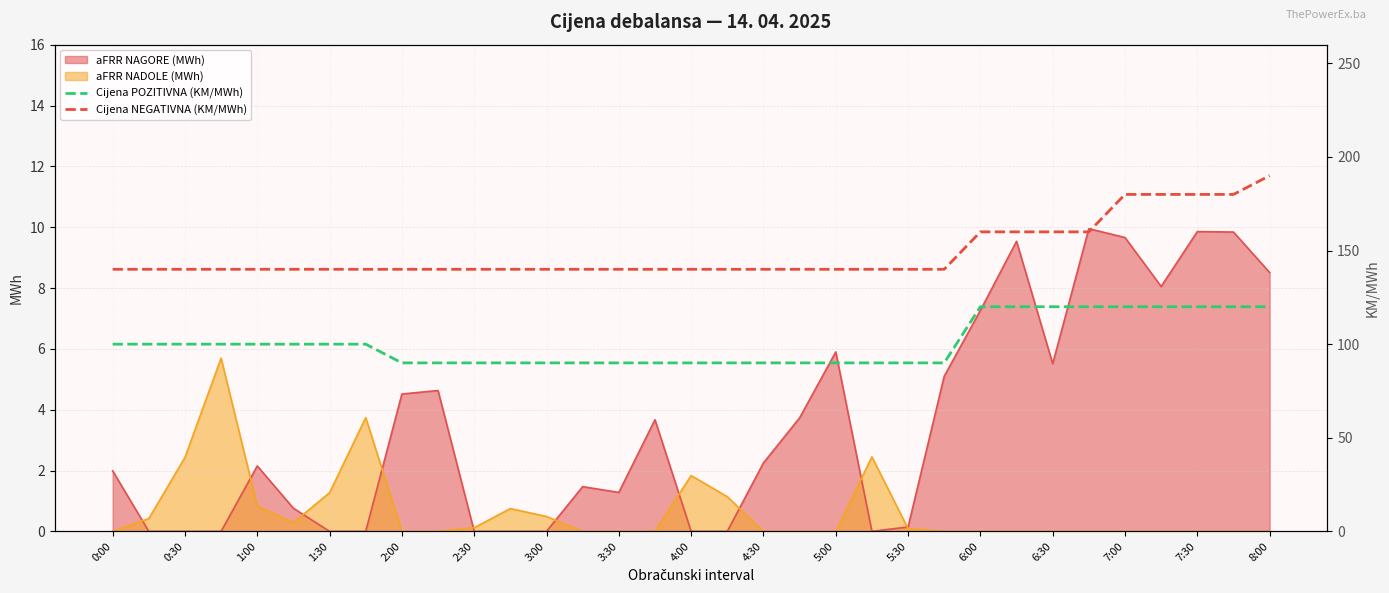

True or false: aFRR NADOLE (MWh) has a value of 0.0 at 6:00.

True